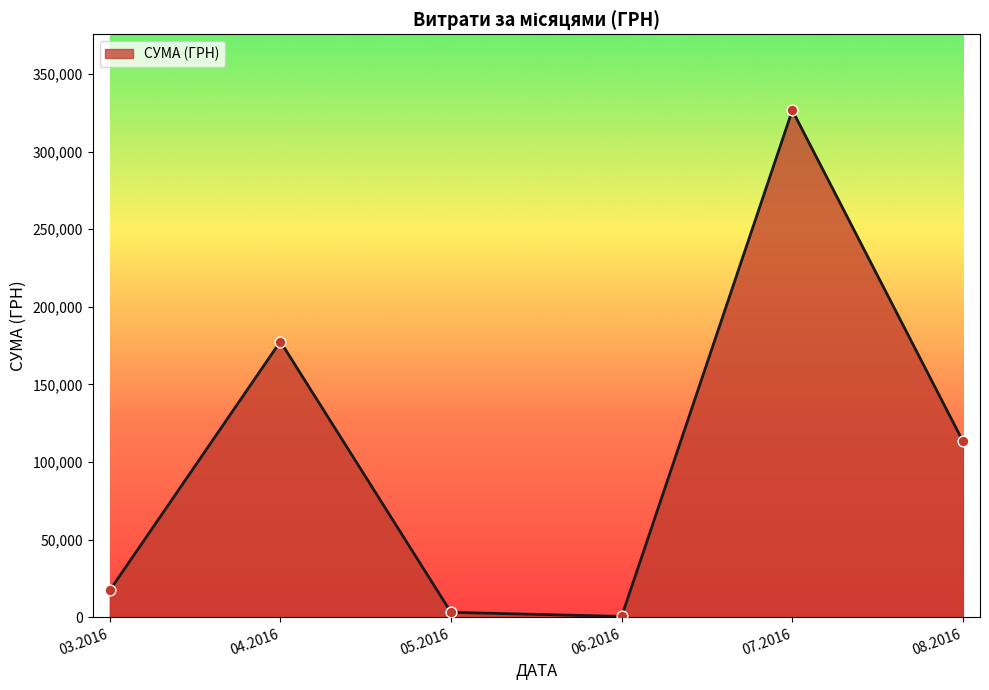

What is the ratio of the value at 07.2016 to the value at 08.2016?

2.9